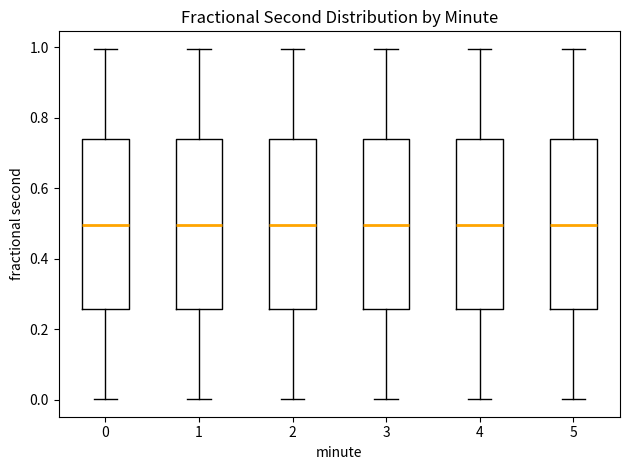

Reading left to right, transcribe this box plot: for each box, give where its median line is, the range the box spans, and where its two whiskers end, as read against the y-axis. The values are not printed on the chart, so give them approximately, as read against the axis.

0: median 0.50, box 0.26 to 0.74, whiskers 0.00 to 1.00
1: median 0.50, box 0.26 to 0.74, whiskers 0.00 to 1.00
2: median 0.50, box 0.26 to 0.74, whiskers 0.00 to 1.00
3: median 0.50, box 0.26 to 0.74, whiskers 0.00 to 1.00
4: median 0.50, box 0.26 to 0.74, whiskers 0.00 to 1.00
5: median 0.50, box 0.26 to 0.74, whiskers 0.00 to 1.00